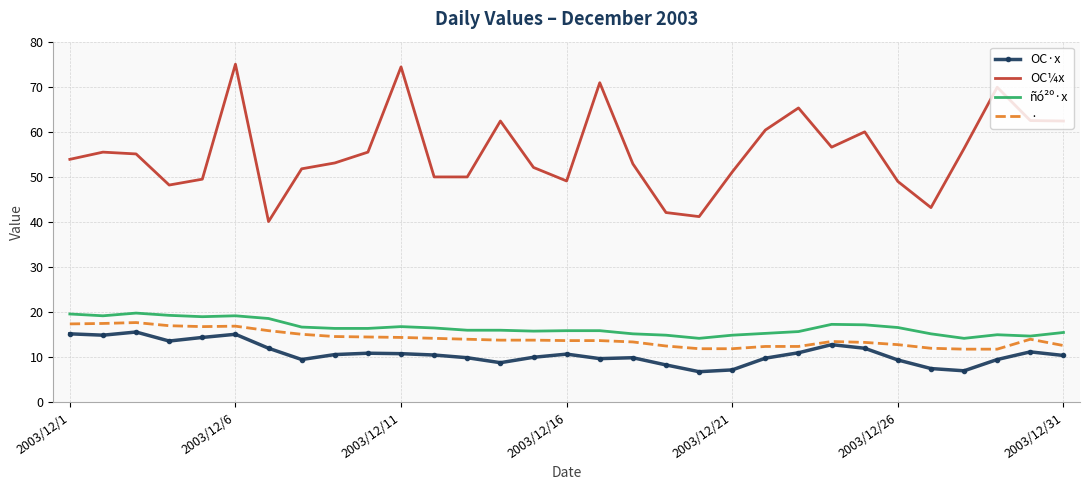

Which series has the largest range (max minus min)?

OC¼x